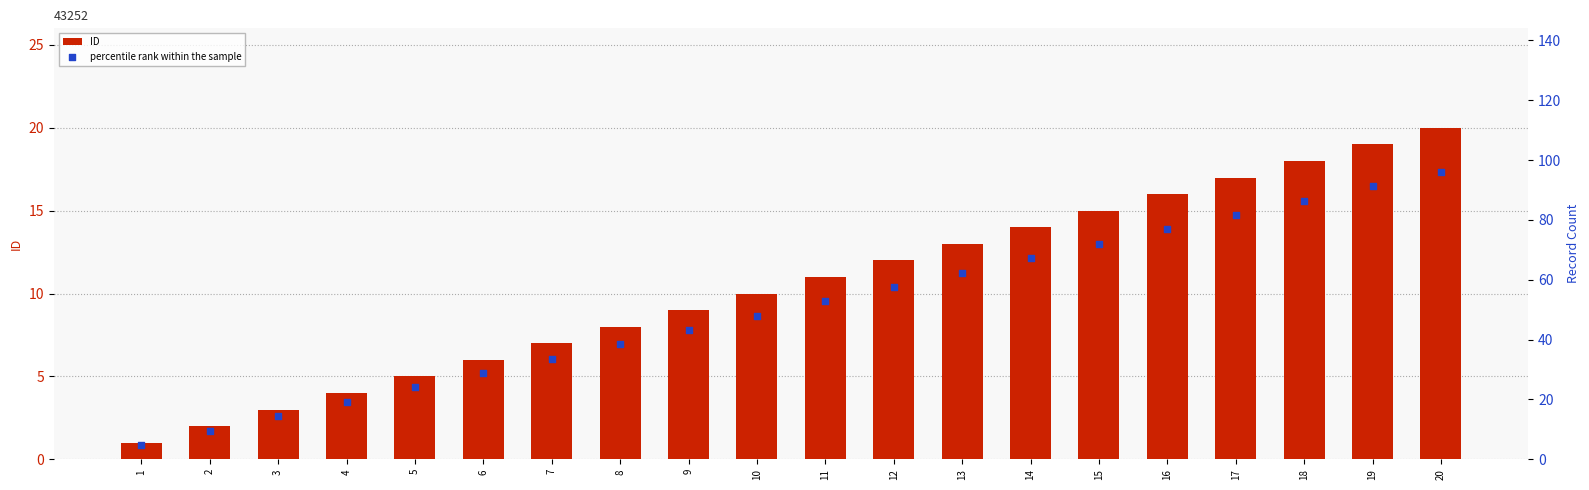

Which series contains the highest Y value?

percentile rank within the sample